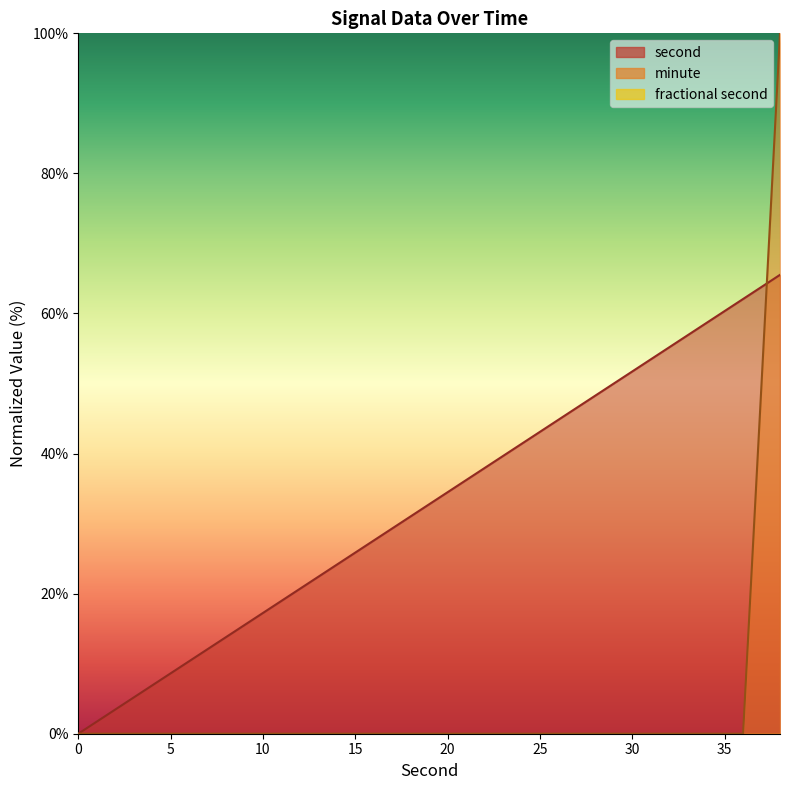

Which series has the largest total across all categories?

second